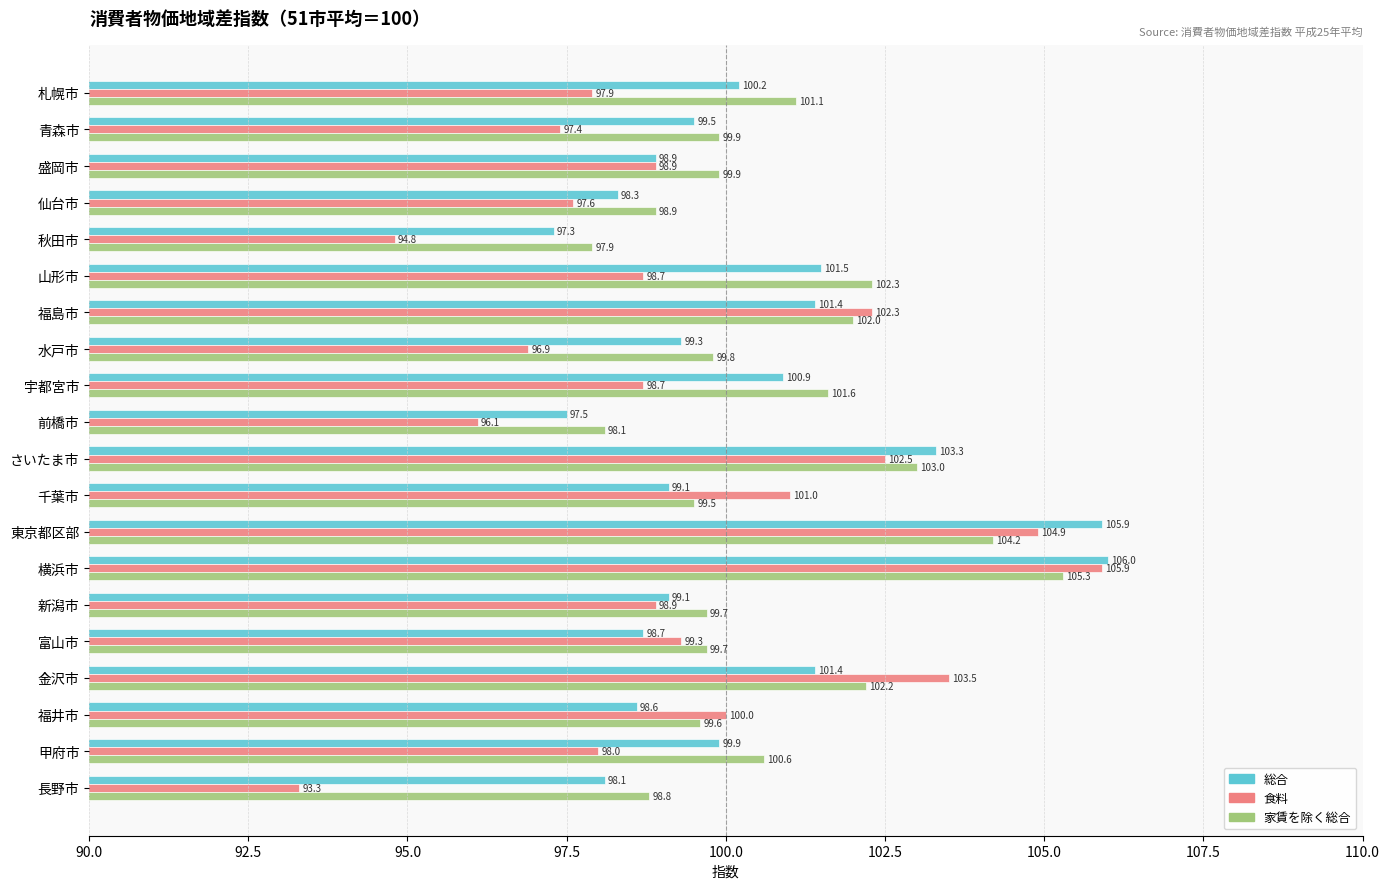

Which series has the widest spread of values?

食料